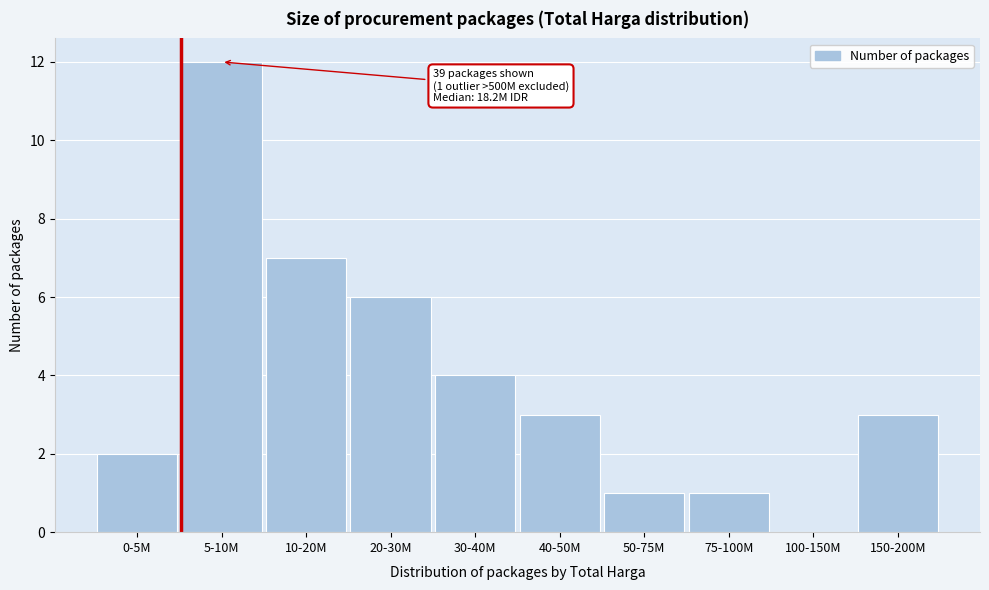

Reading left to right, list all the values displayed in this chart.

0-5M=2	5-10M=12	10-20M=7	20-30M=6	30-40M=4	40-50M=3	50-75M=1	75-100M=1	100-150M=0	150-200M=3